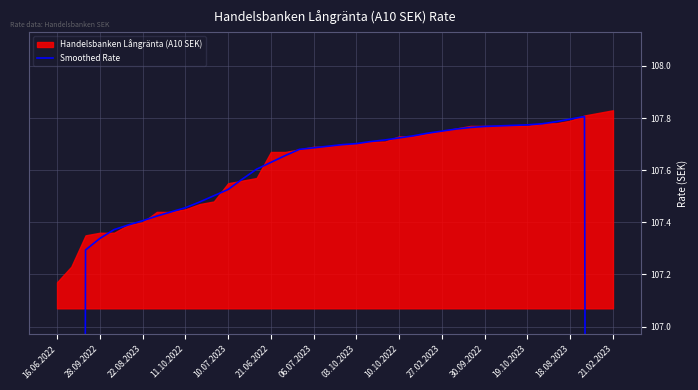

Is it true that the value at 35 is 107.8?

True